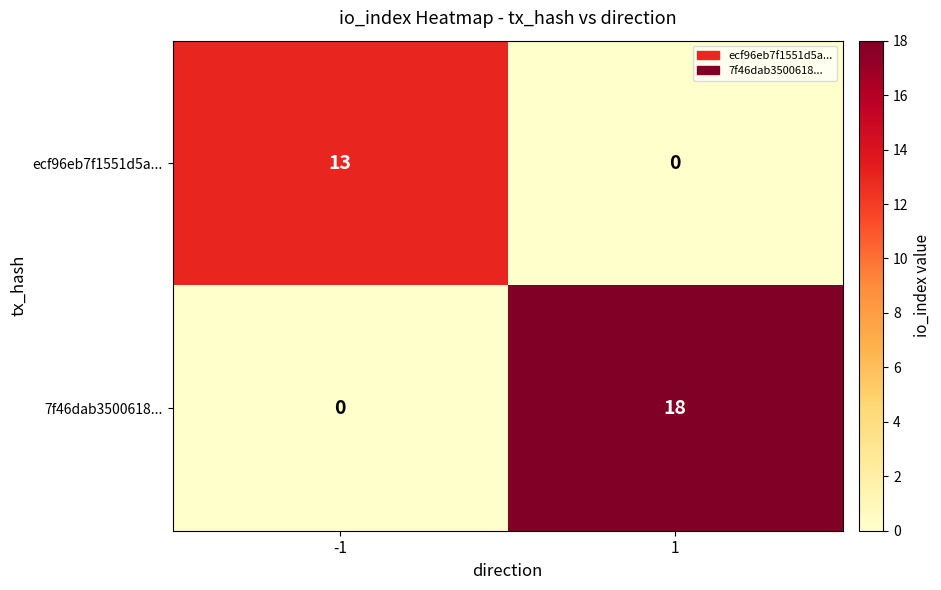

The 7f46dab3500618... series shows 29 at 1. True or false?

False